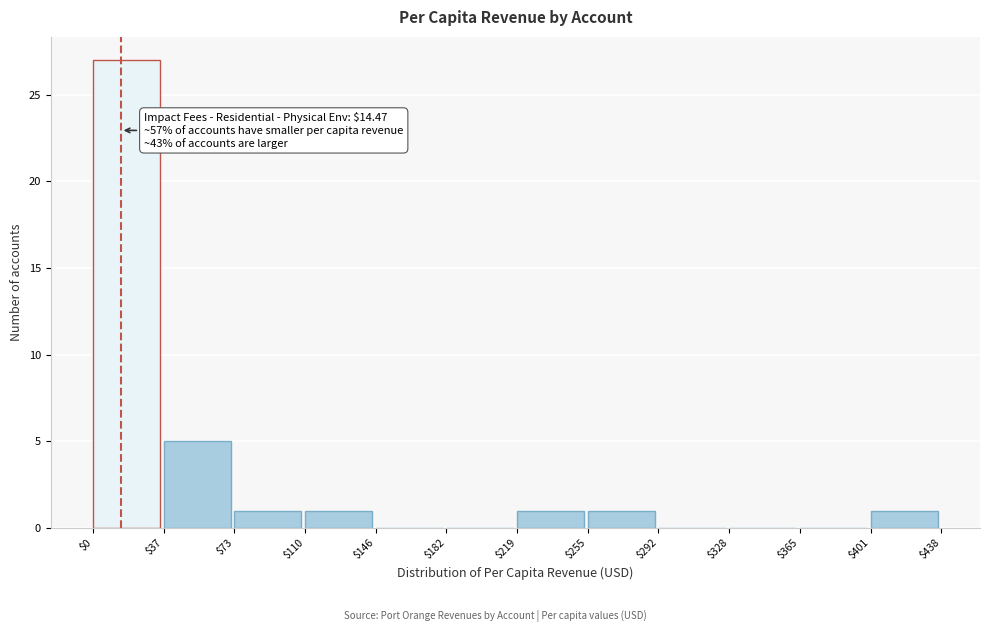

Over which range of the x-axis is the bar tallest?

$0 to $37